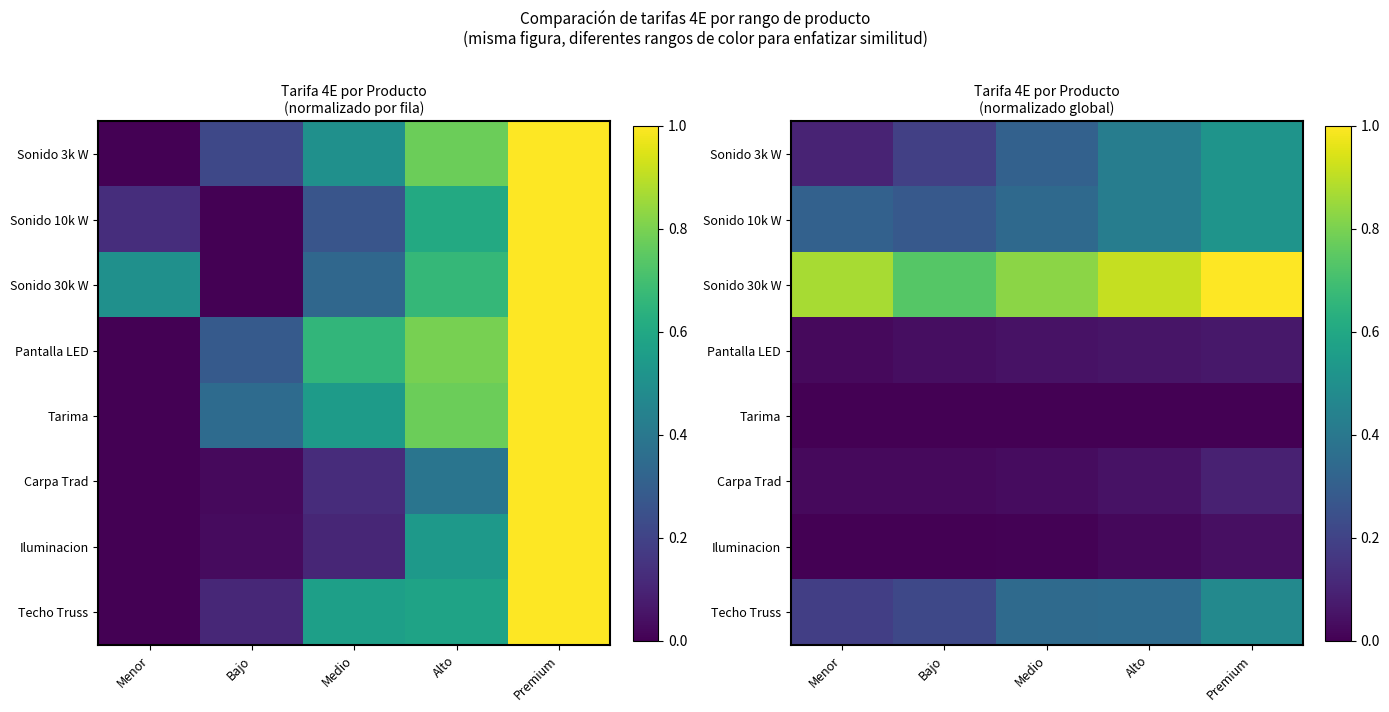

What is the difference between the Techo Truss values at Alto and Menor?

0.2